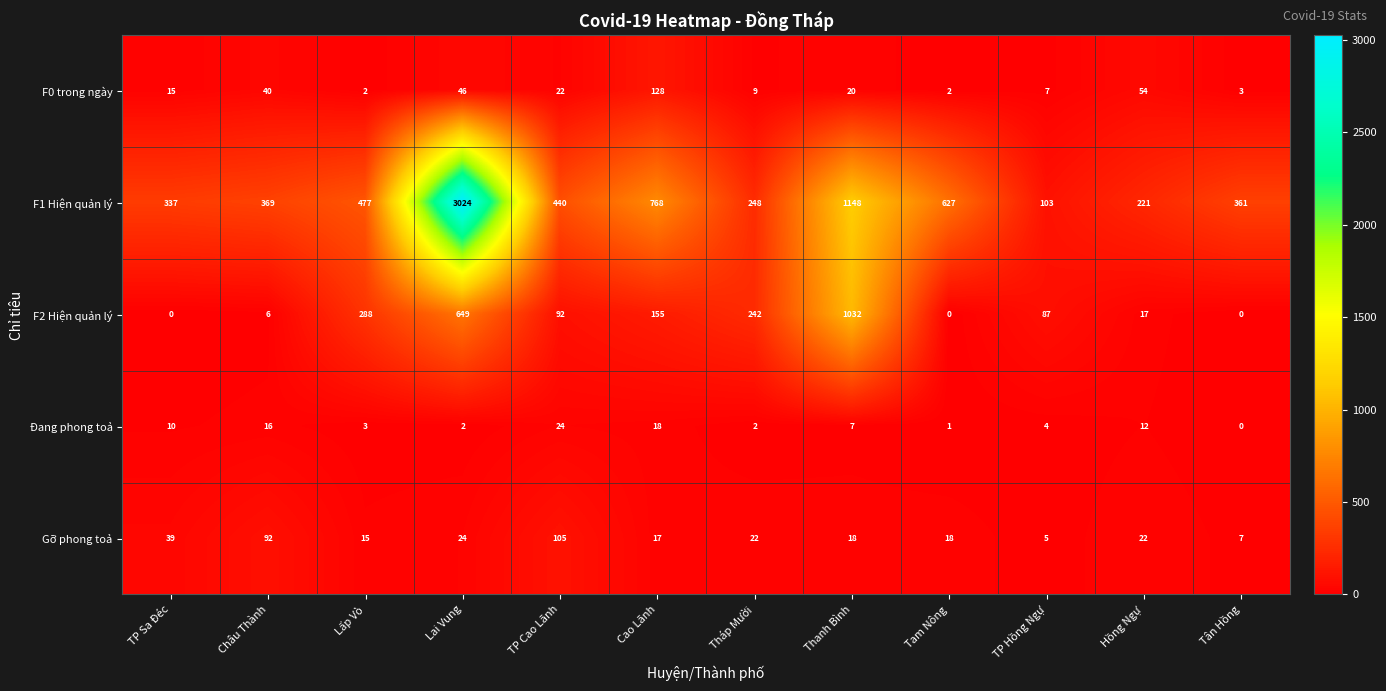

List the series in order of their peak value, highest first.

F1 Hiện quản lý, F2 Hiện quản lý, F0 trong ngày, Gỡ phong toả, Đang phong toả